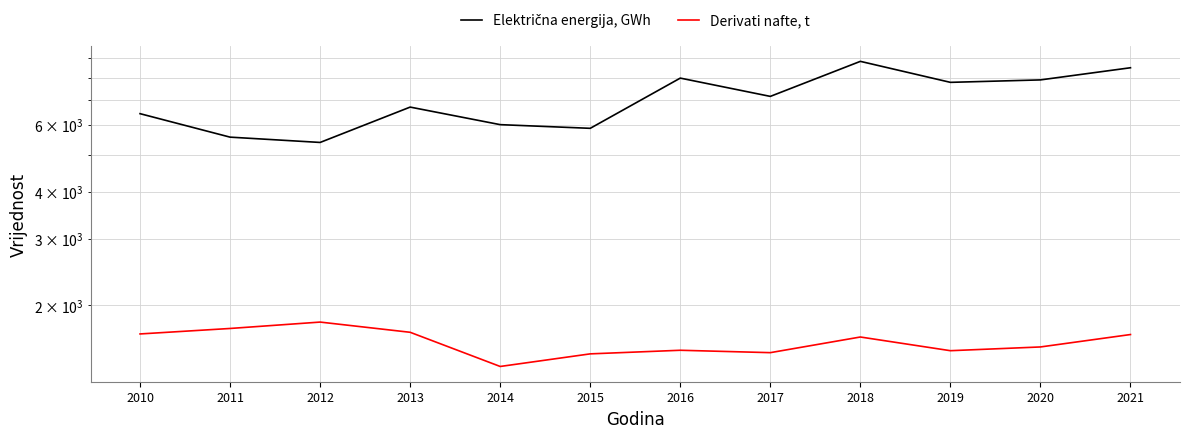

List the series in order of their peak value, lowest first.

Derivati nafte, t, Električna energija, GWh